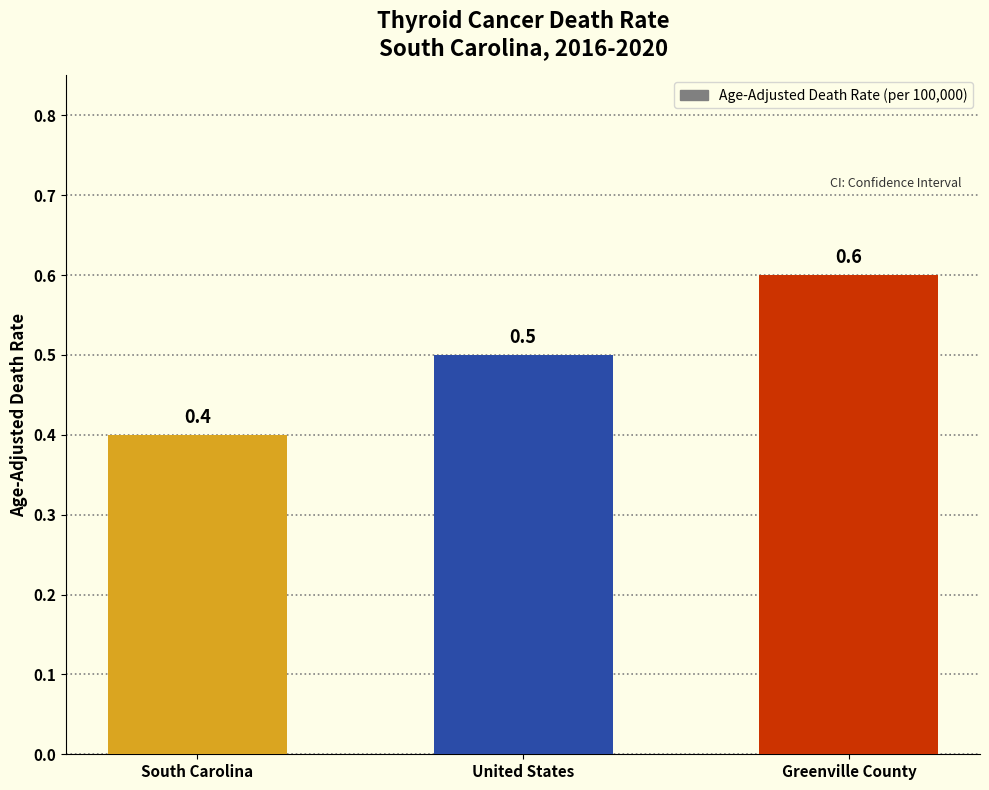

The value at United States is 0.5. True or false?

True